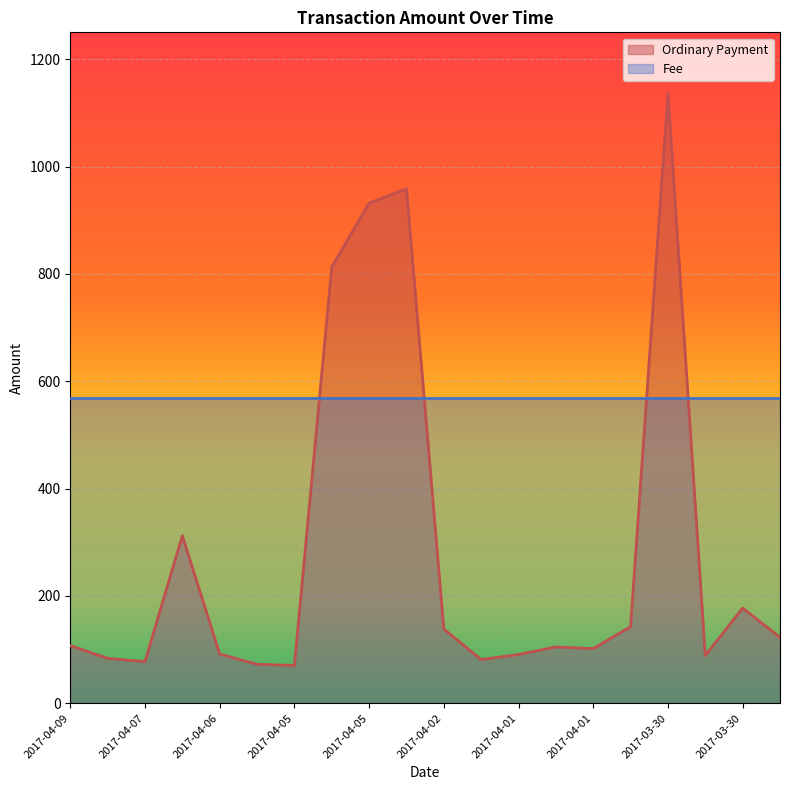

Which category has the lowest value across all series?

2017-04-05